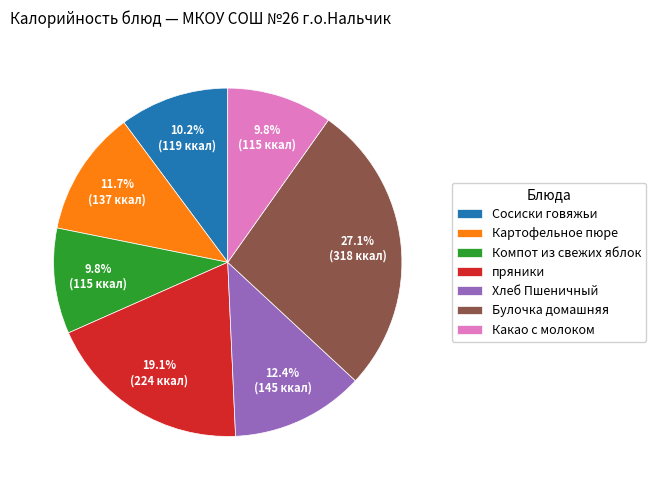

To the nearest percent, what is the average slice percentage?

14%